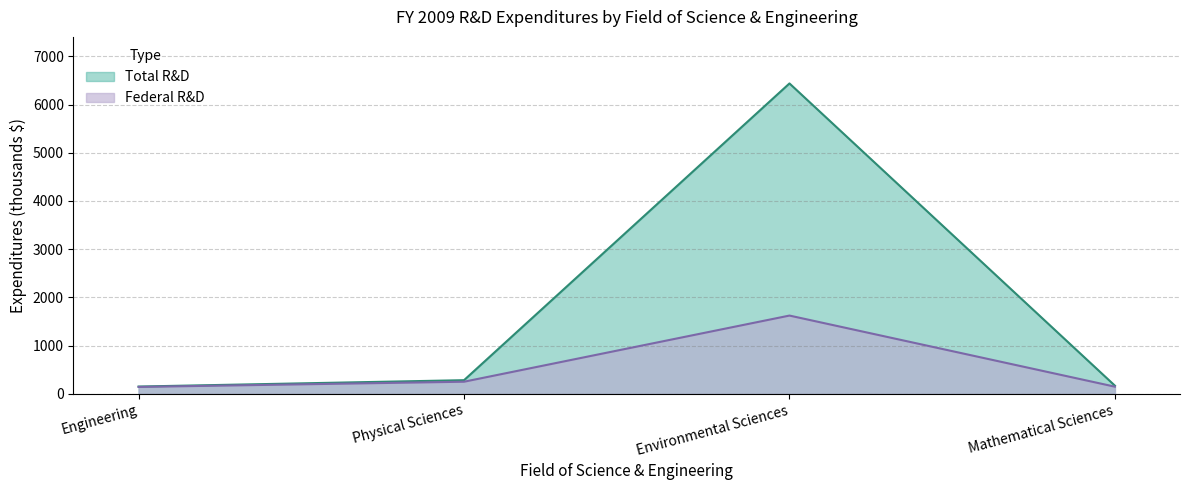

Which label corresponds to the largest value in the chart?

Environmental Sciences